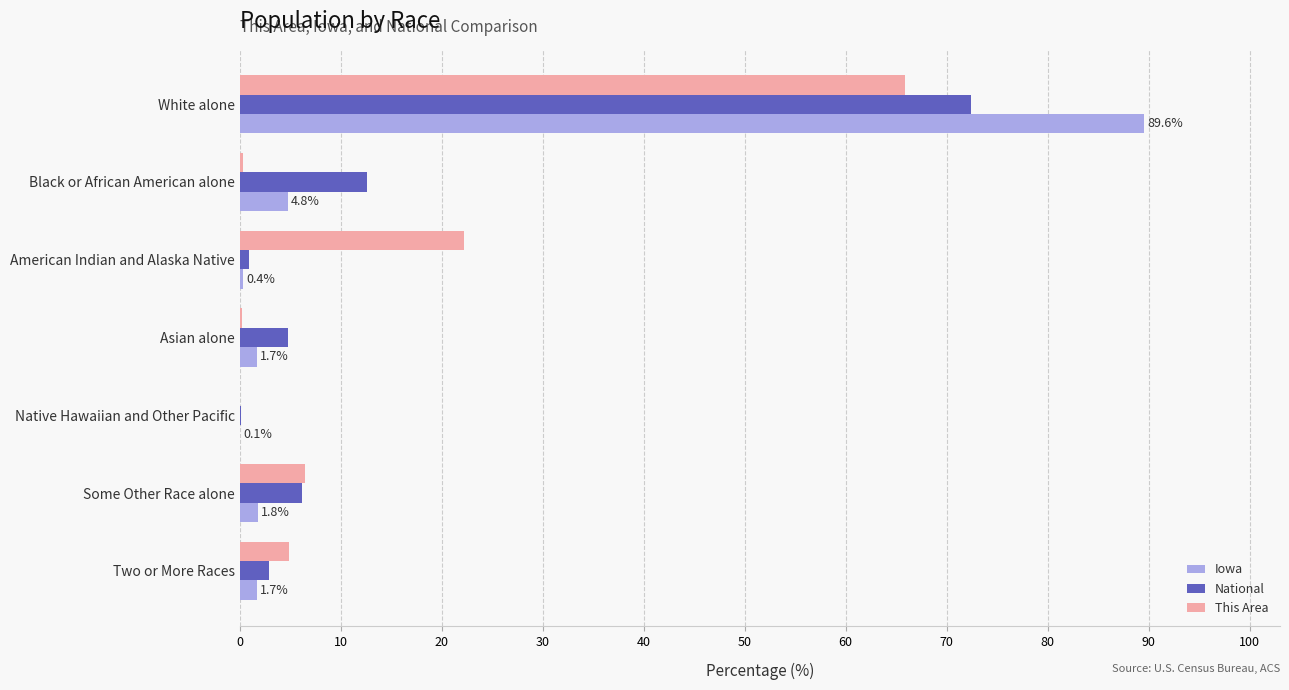

True or false: This Area has a value of 22.2 at American Indian and Alaska Native.

True